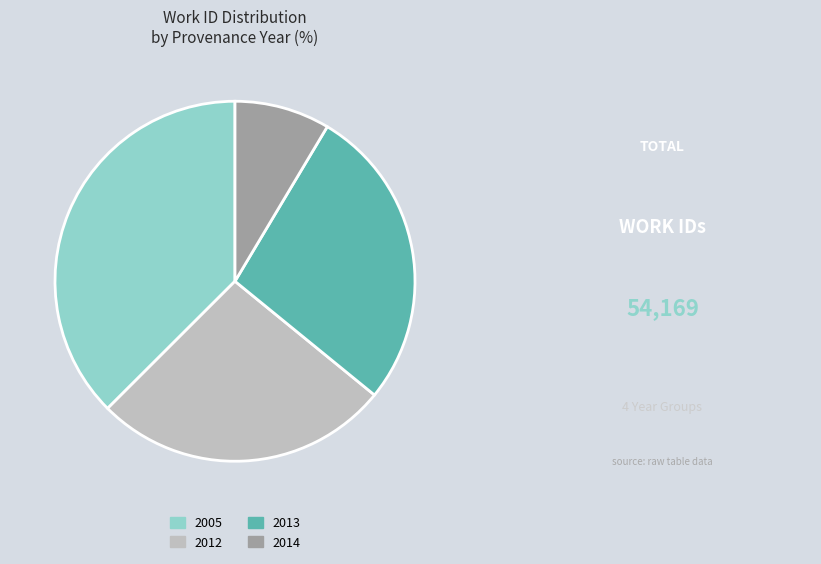

Is the sum of 2012 and 2014 greater than half?

No